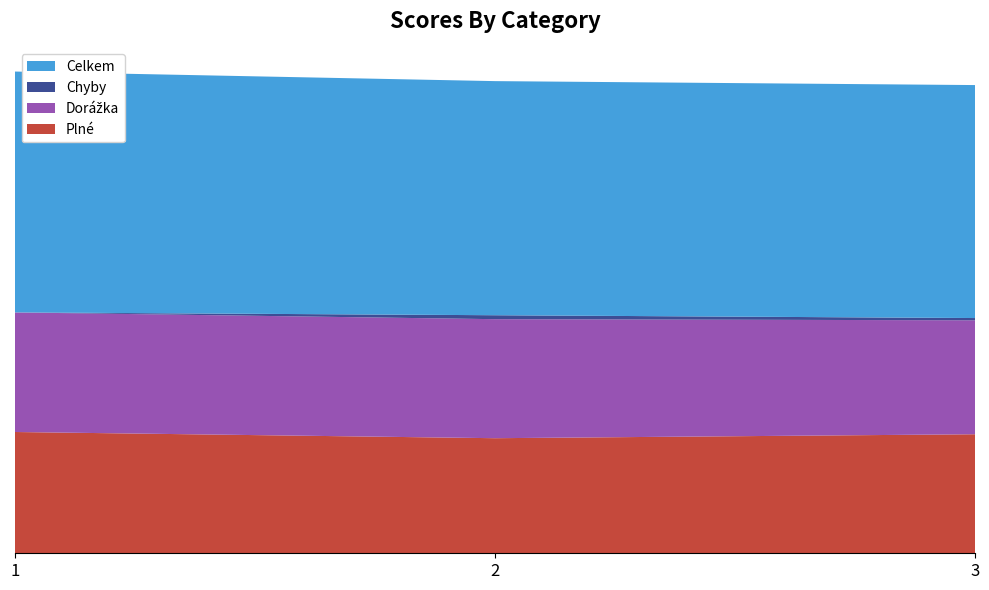

Reading right to left, list all the values displayed in this chart.

Plné: 211	204	215
Dorážka: 202	211	212
Chyby: 4	7	0
Celkem: 413	415	427